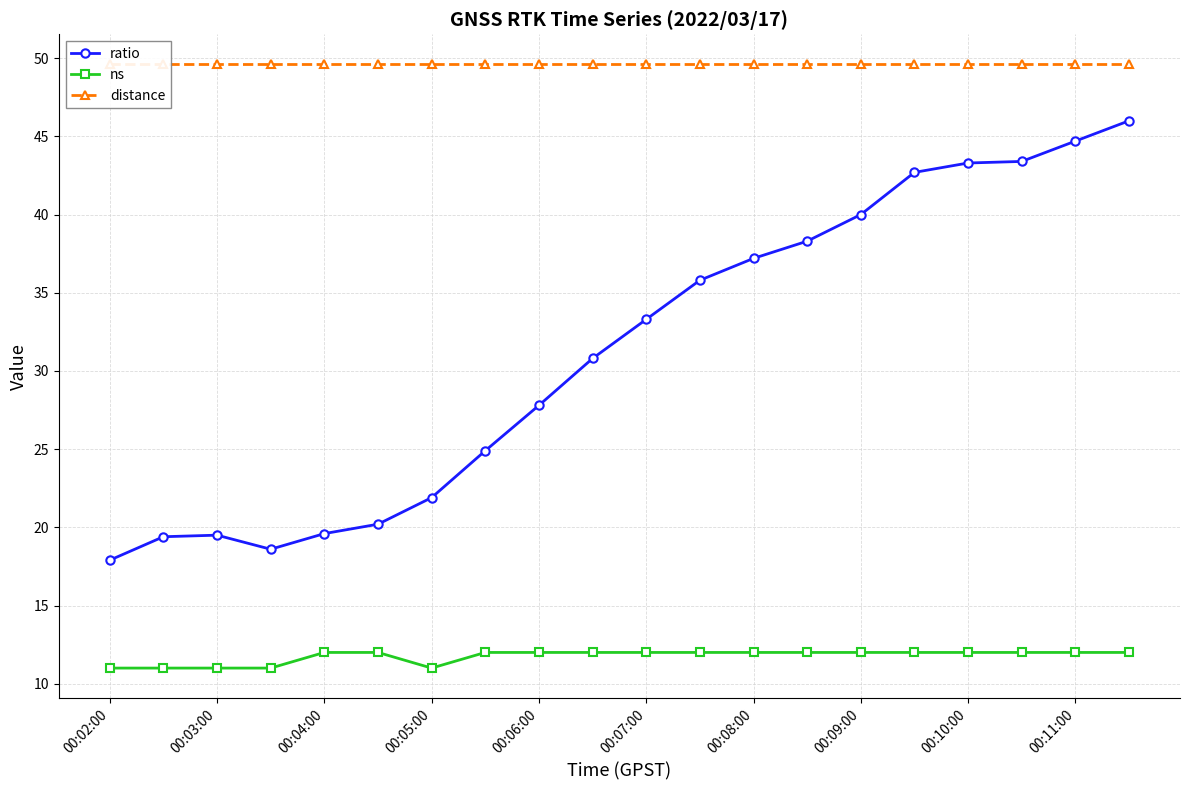

The ns series shows 12.0 at 00:08:00. True or false?

True